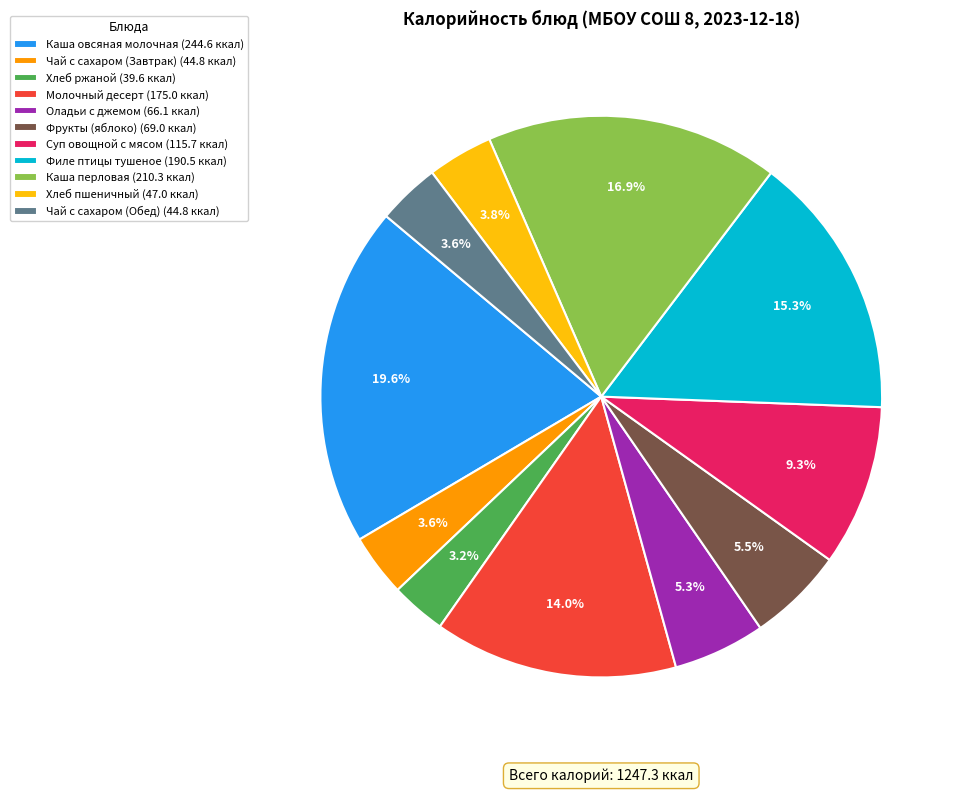

What is the largest slice in the pie chart?

Каша овсяная молочная